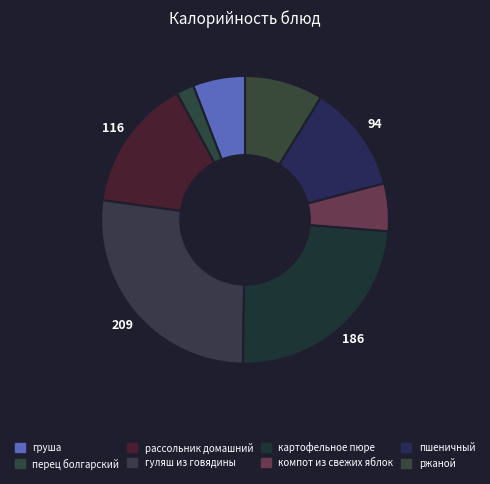

To the nearest percent, what is the difference between the largest and smallest slice percentages?

25%